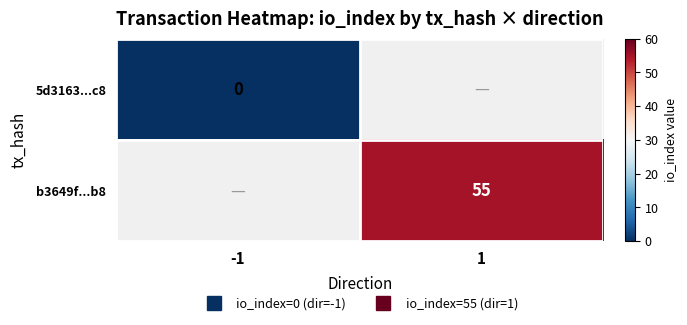

Which category has the lowest value in the b3649f...b8 series?

-1